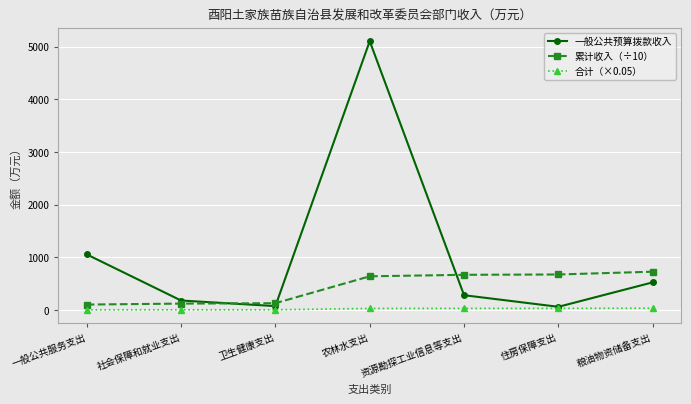

List the series in order of their peak value, highest first.

一般公共预算拨款收入, 累计收入（÷10）, 合计（×0.05）